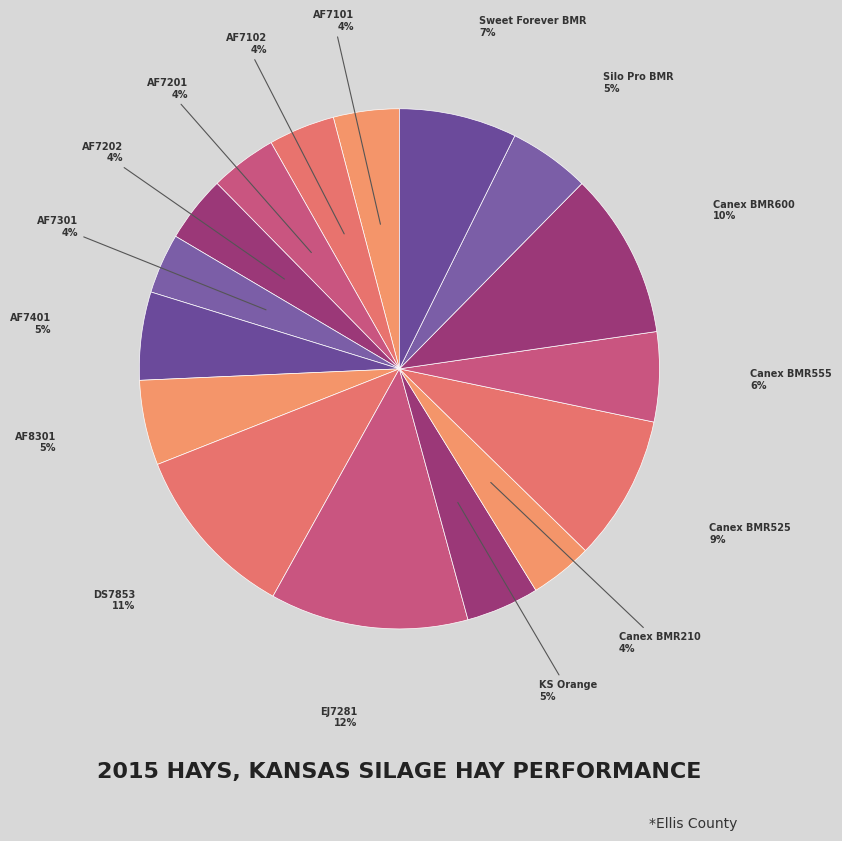

Count the number of slices in the pie.

16